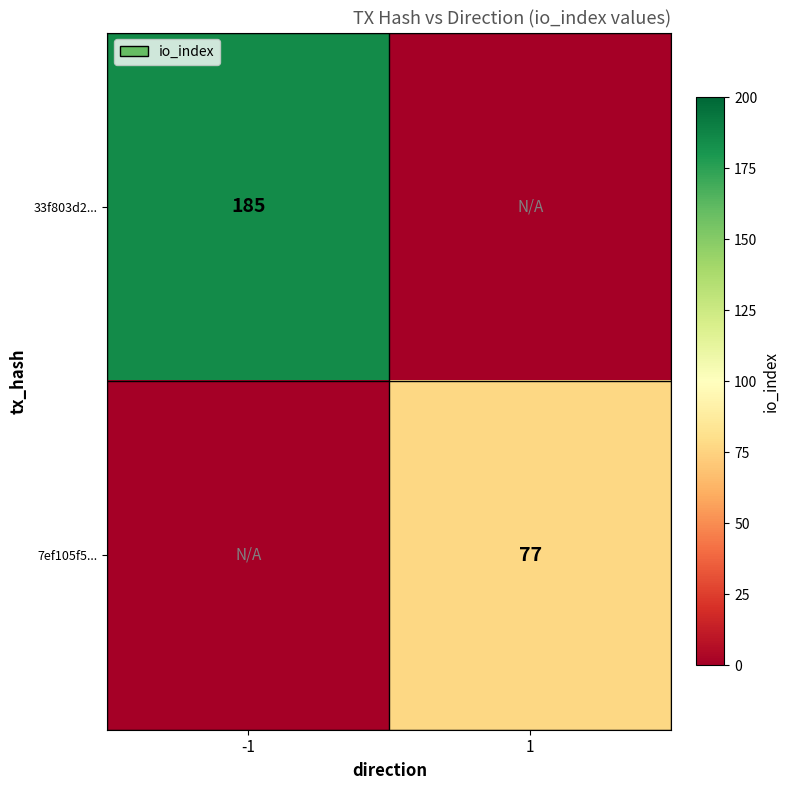

The value of 7ef105f5... at 1 is 128. True or false?

False